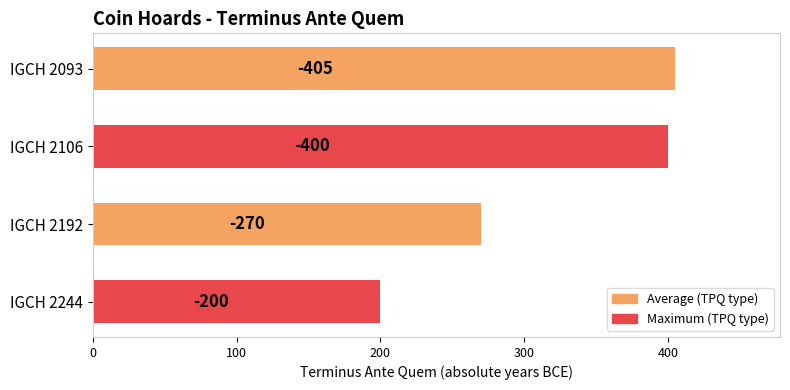

Are the bars horizontal?

Yes